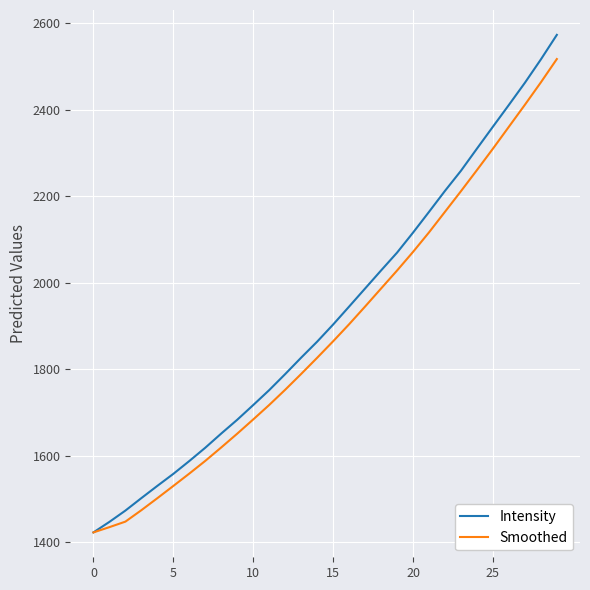

What is the minimum value for Smoothed?

1422.4